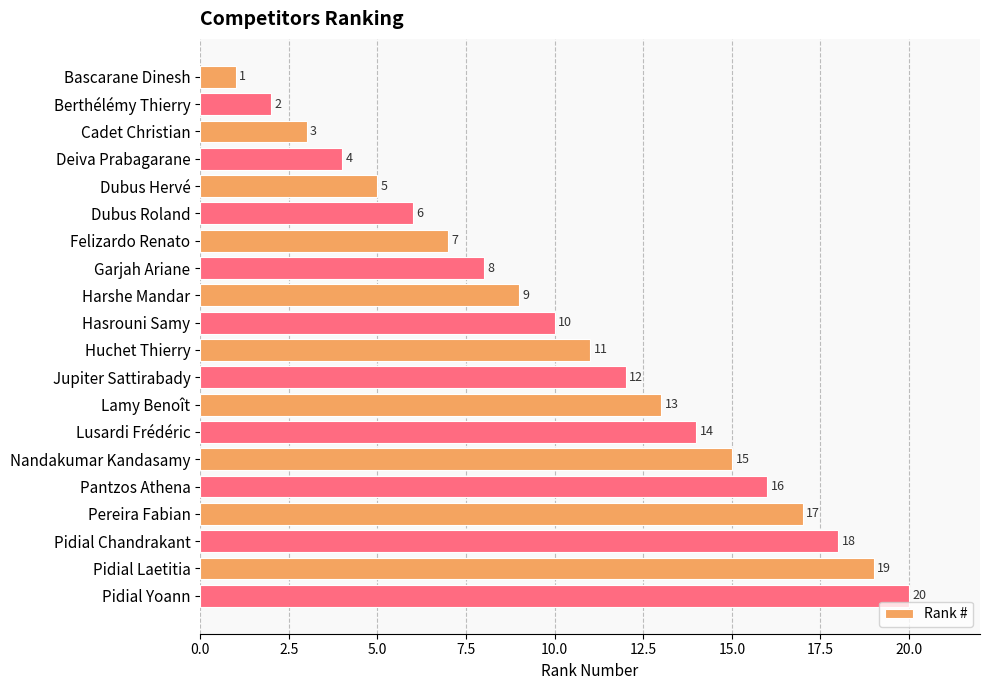

What position from the bottom is Deiva Prabagarane?

17